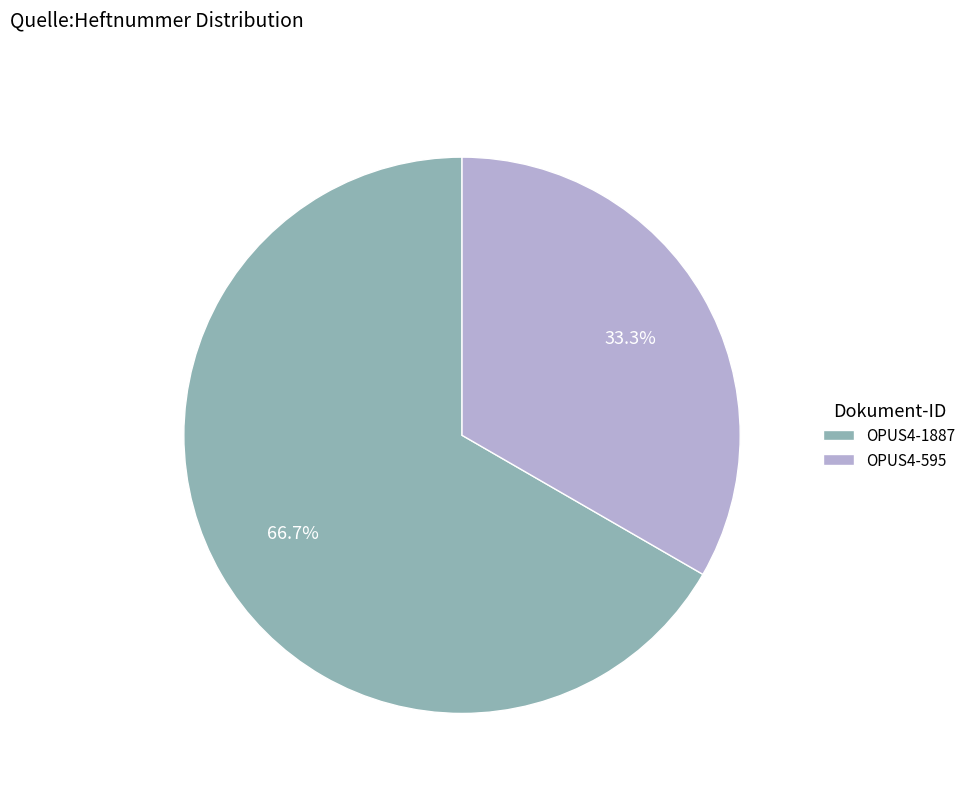

Rank the categories by value from highest to lowest.

OPUS4-1887, OPUS4-595